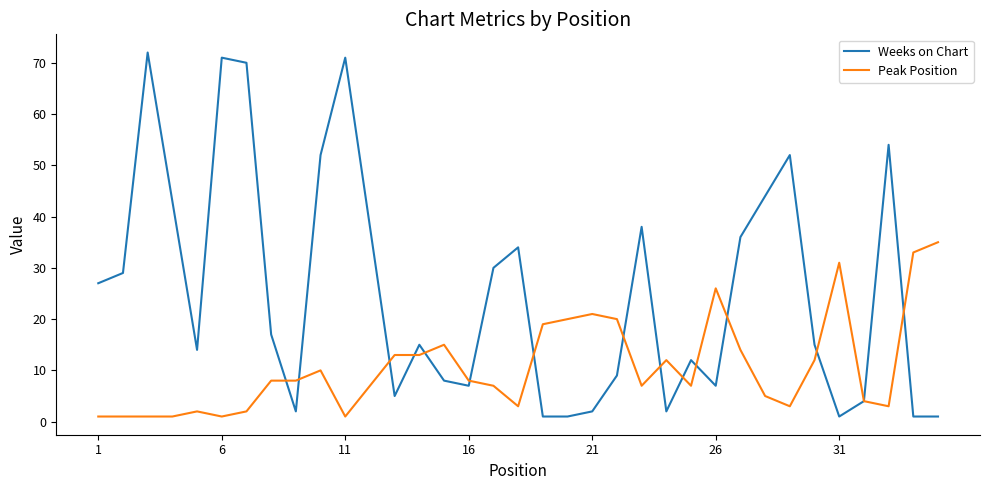

Which series has the largest range (max minus min)?

Weeks on Chart